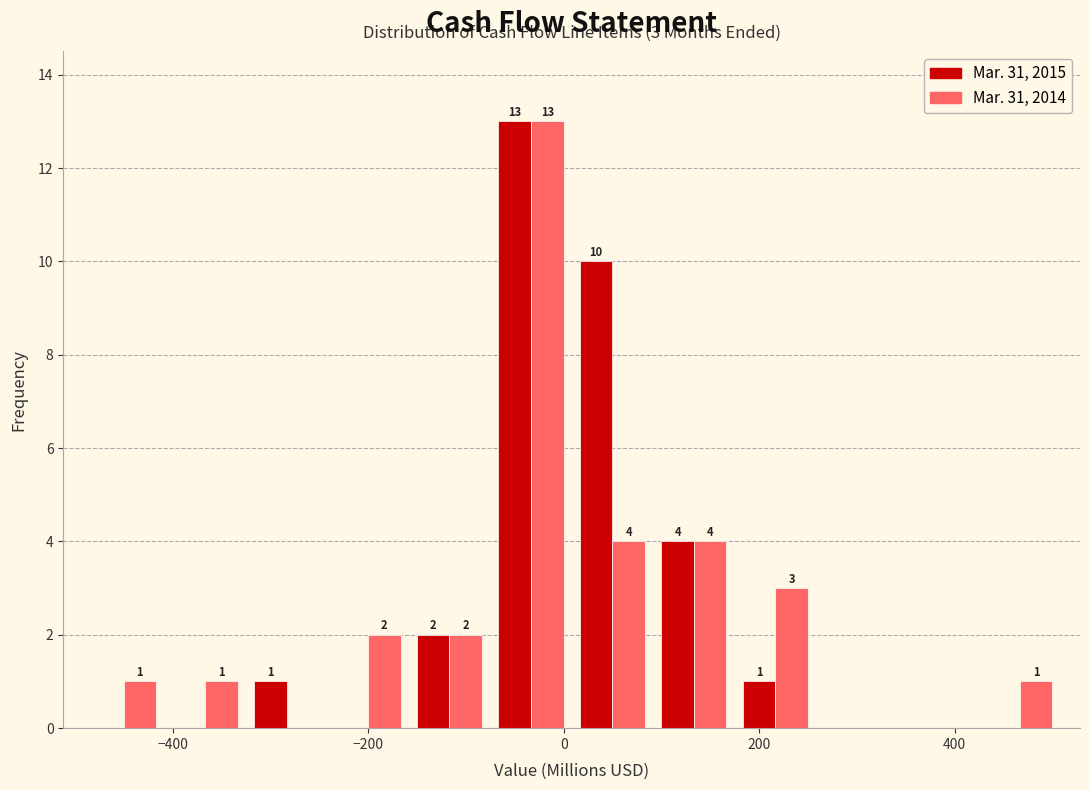

In the Mar. 31, 2014 series, which range on the x-axis has the tallest bar?

-80 to 0